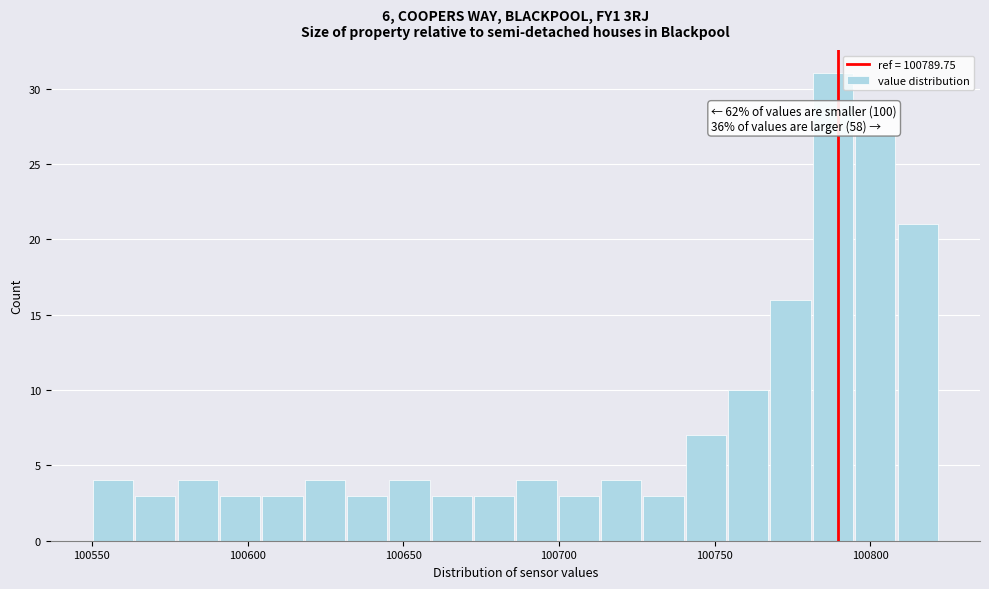

Read against the x-axis, roughly where is the centre of the tallest bar?

100790